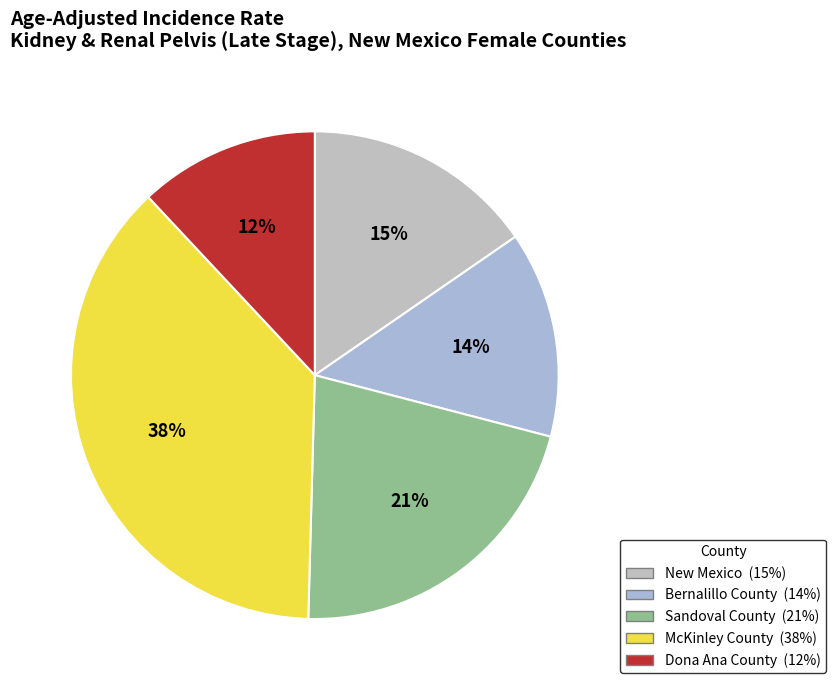

Is the sum of Dona Ana County and New Mexico greater than half?

No